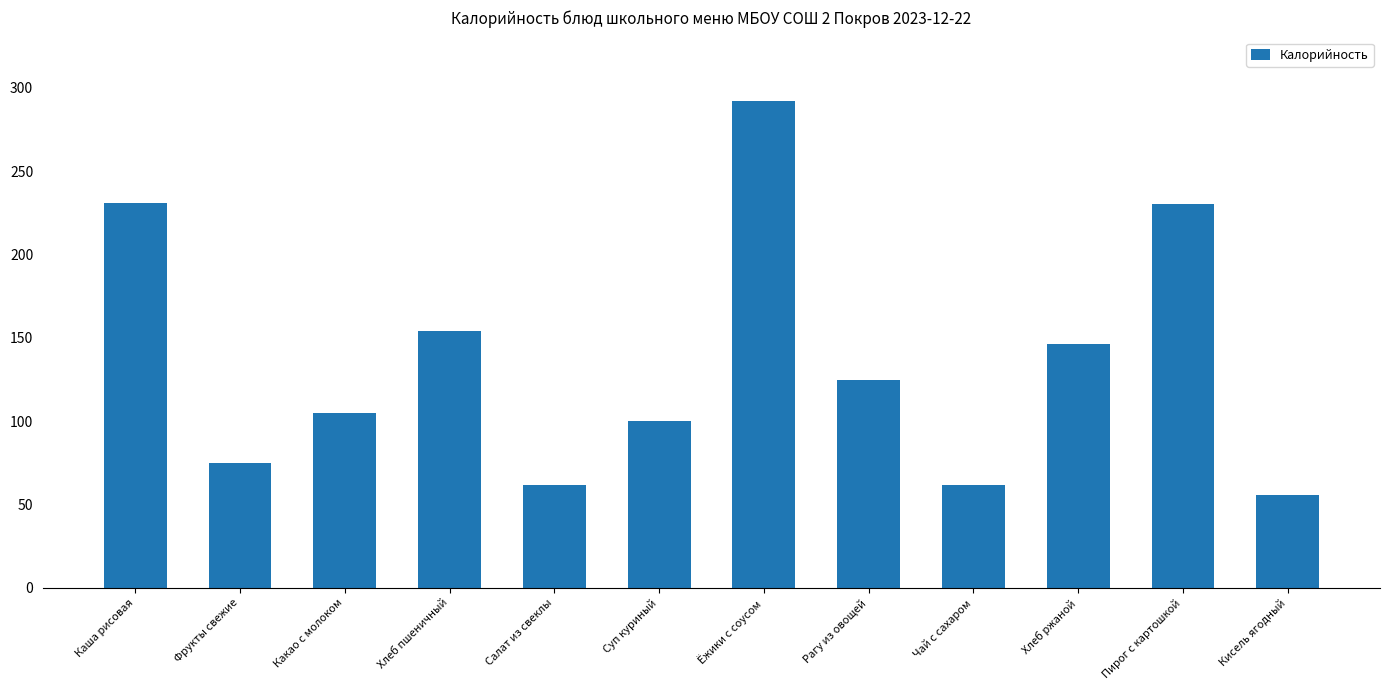

What is the maximum value shown in the chart?

292